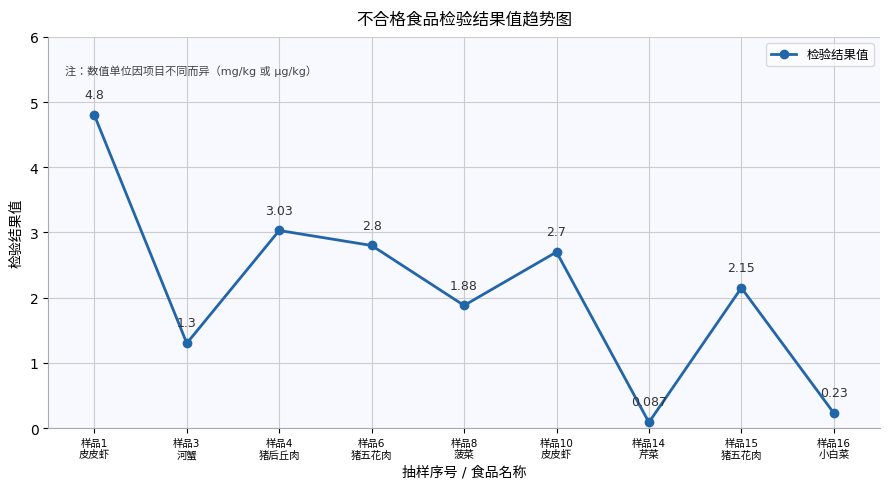

What is the smallest value displayed?

0.1